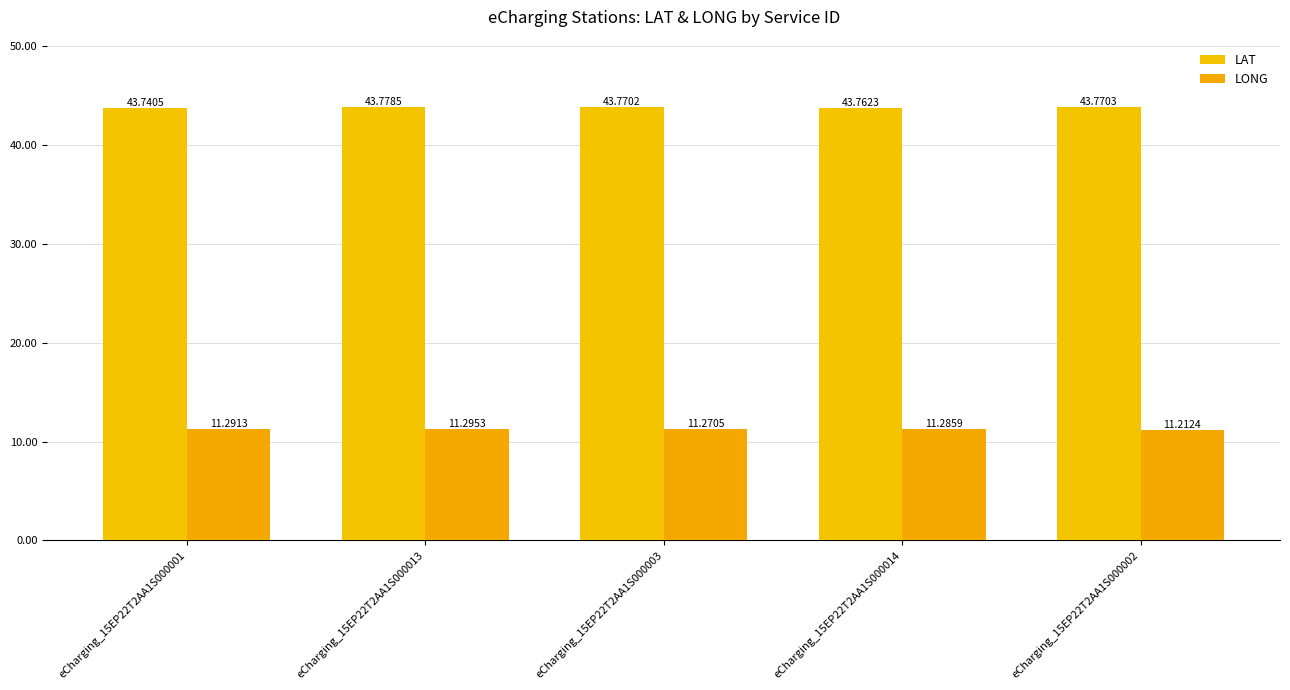

How many bars are there in each group?

2